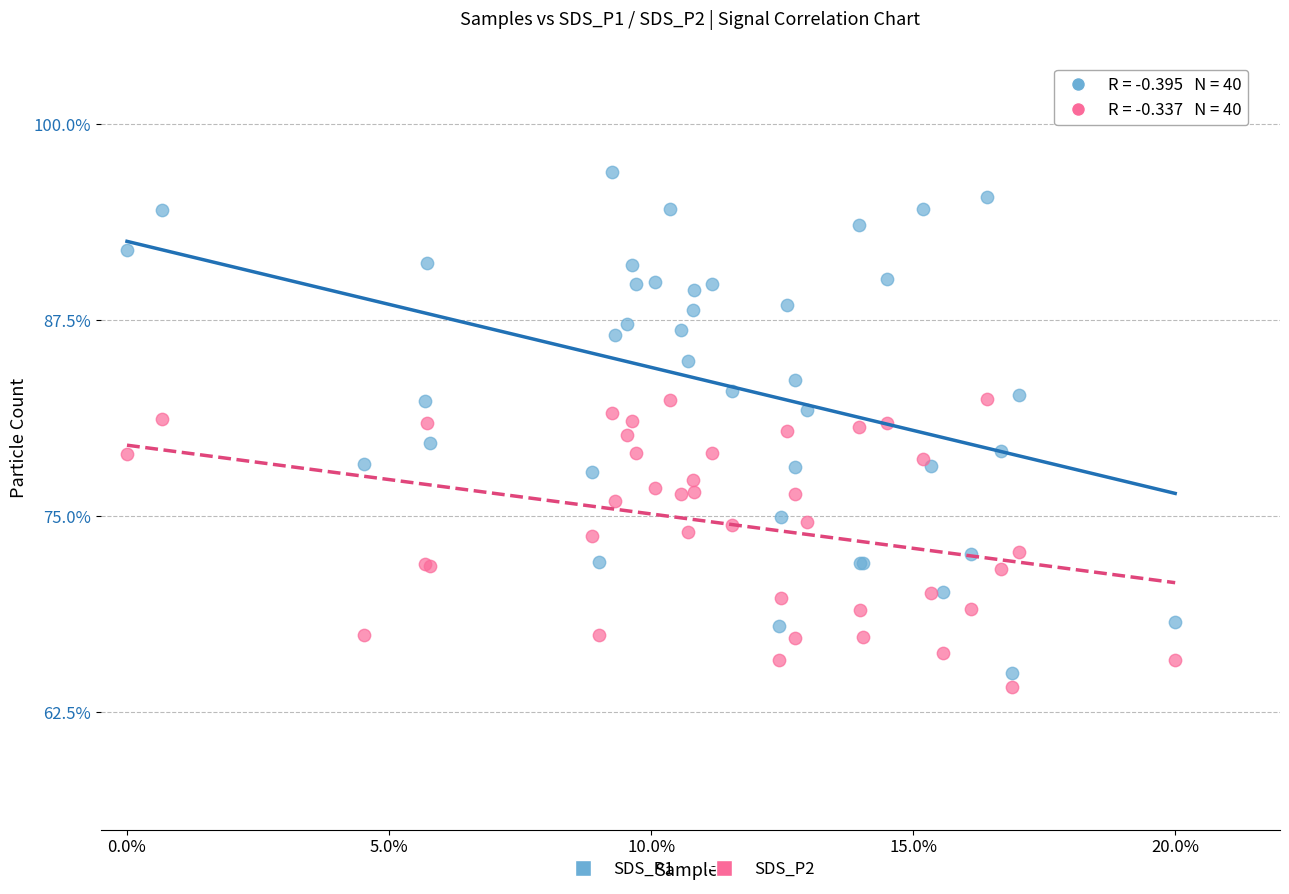

What are all the series names shown in the legend?

SDS_P1, SDS_P2